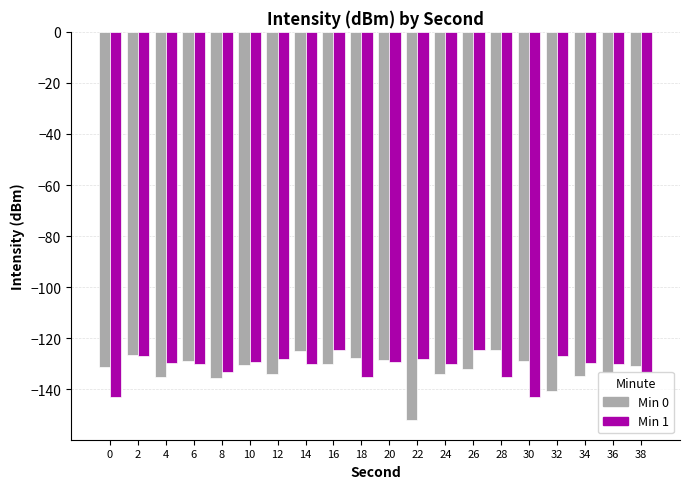

Which category has the lowest value in the Min 0 series?

22